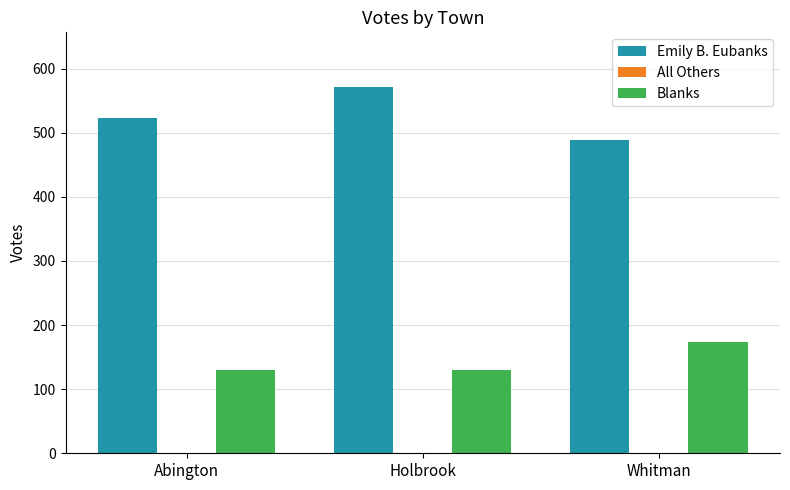

What is the maximum value shown in the chart?

571